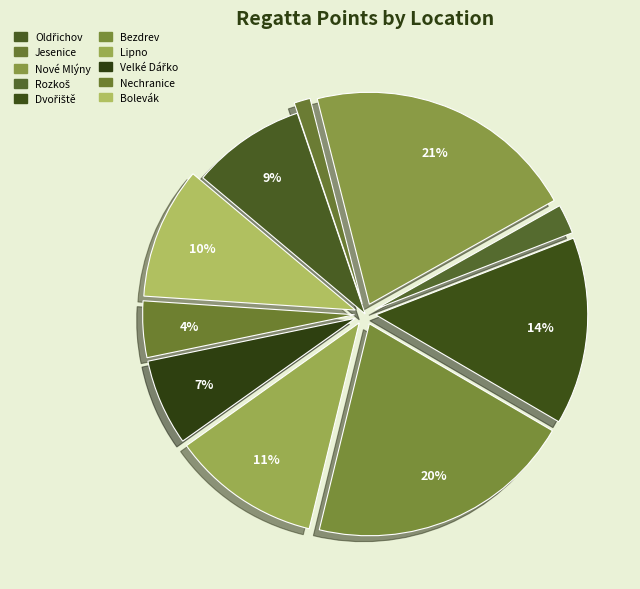

Count the number of slices in the pie.

10